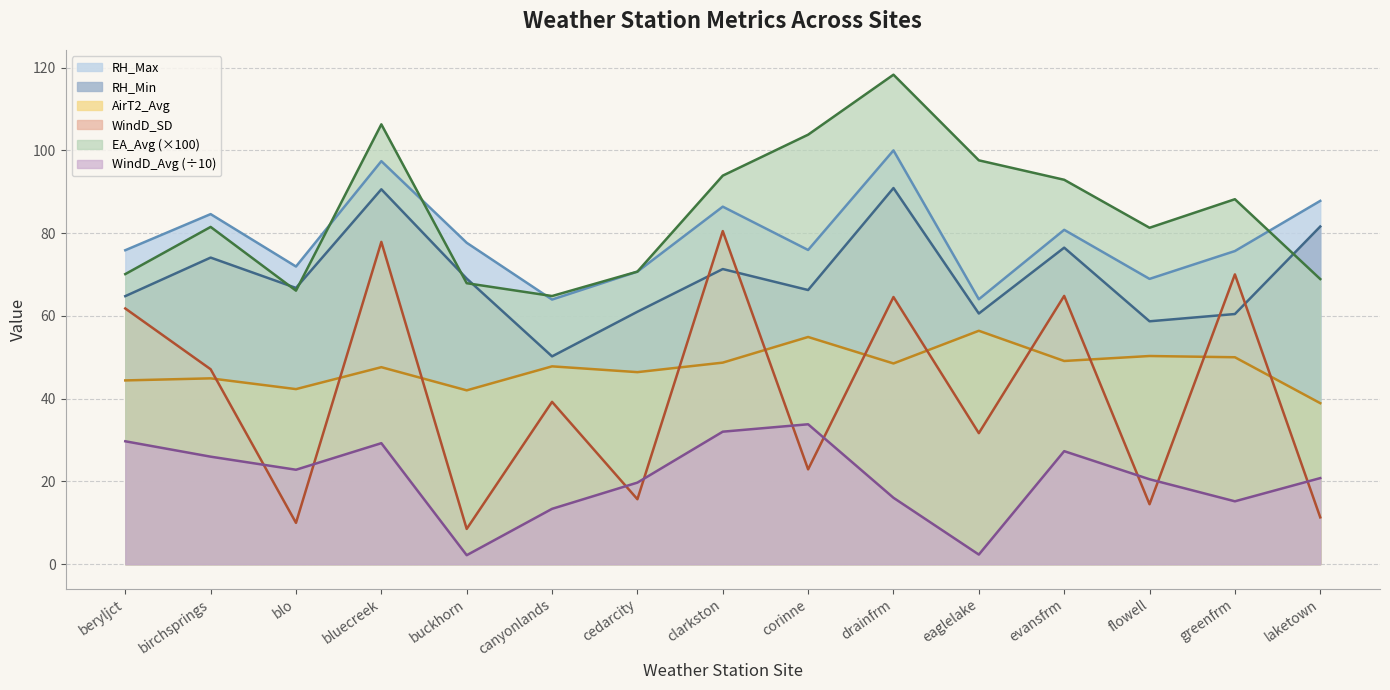

True or false: AirT2_Avg and RH_Min intersect in this chart.

False